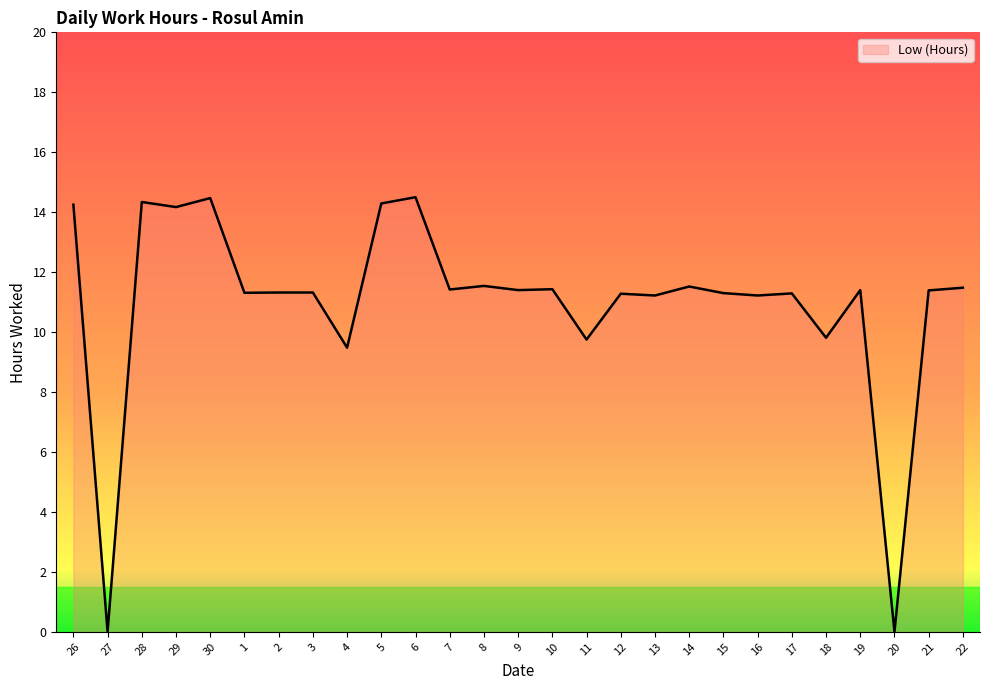

What is the greatest value displayed?

14.5